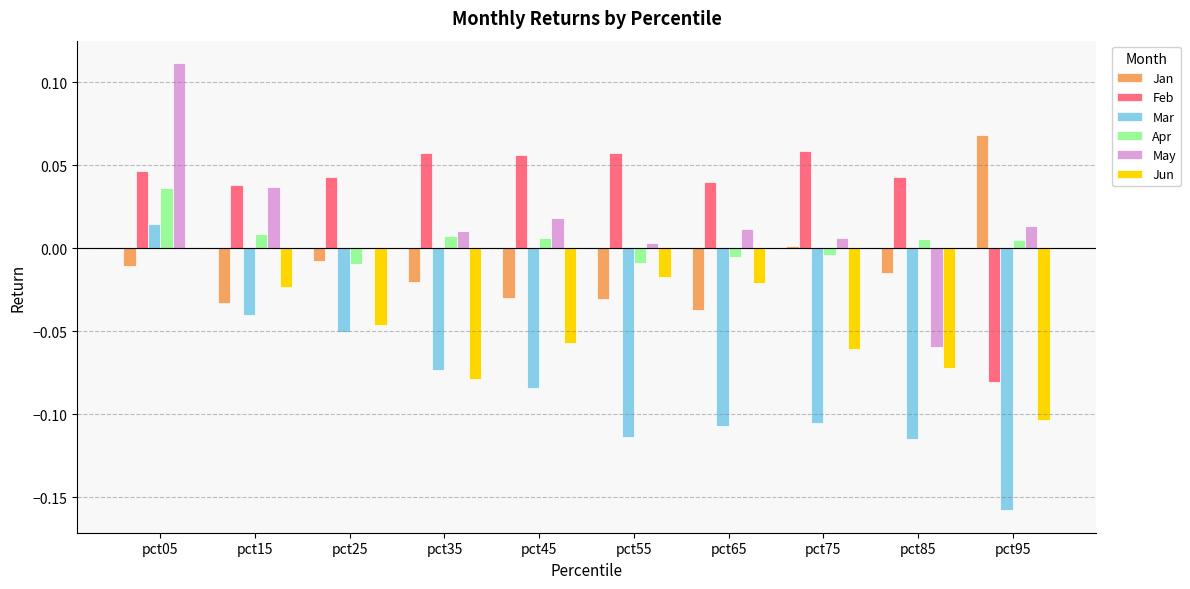

At which category is the sum across all series the highest?

pct05